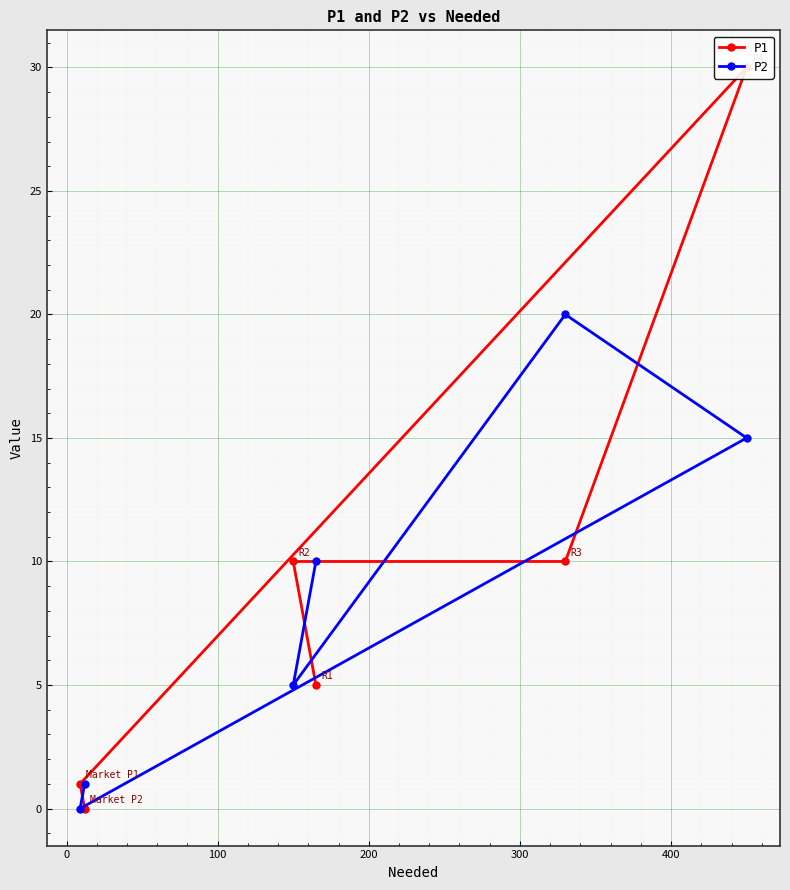

Reading right to left, list all the values displayed in this chart.

P1: 0	1	30	10	10	5
P2: 1	0	15	20	5	10